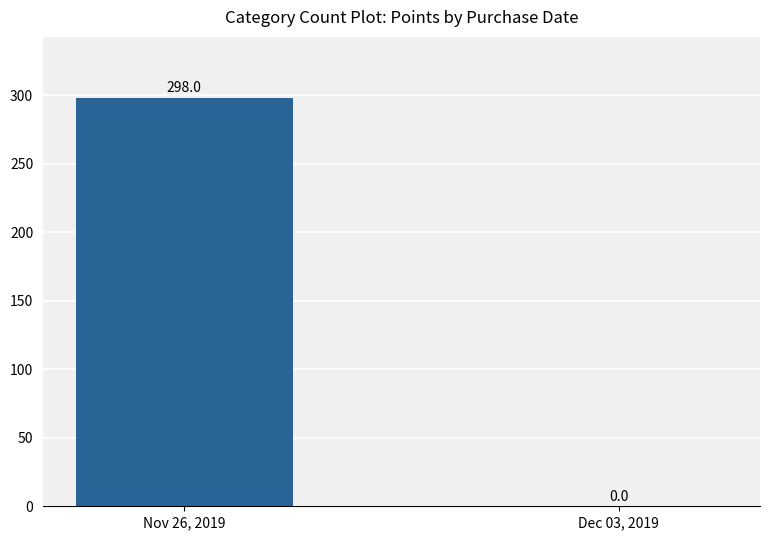

What is the change in value from Nov 26, 2019 to Dec 03, 2019?

-298